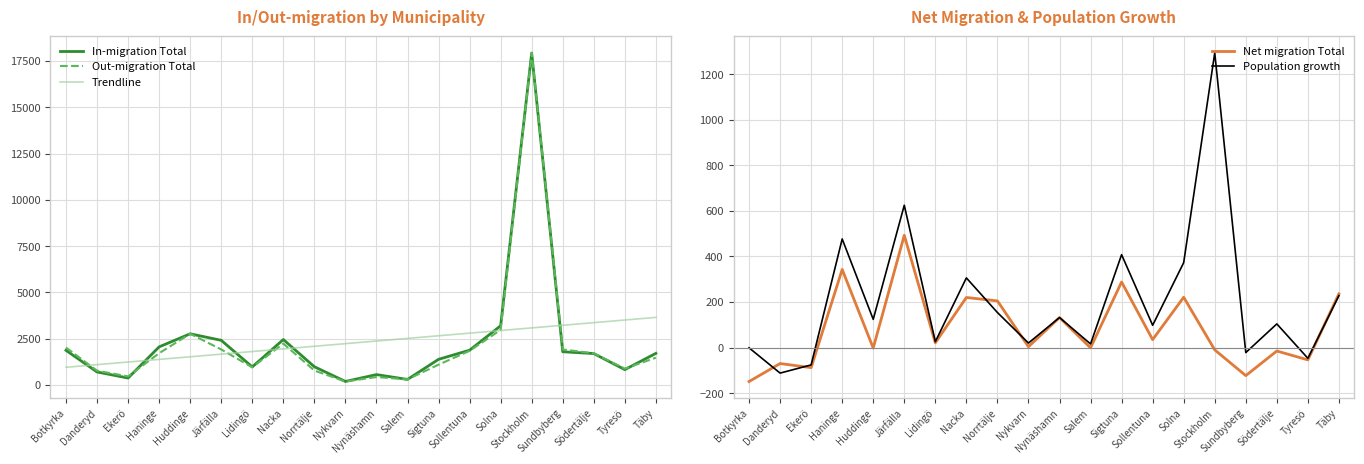

At how many categories does at least one series exceed 8514?

1